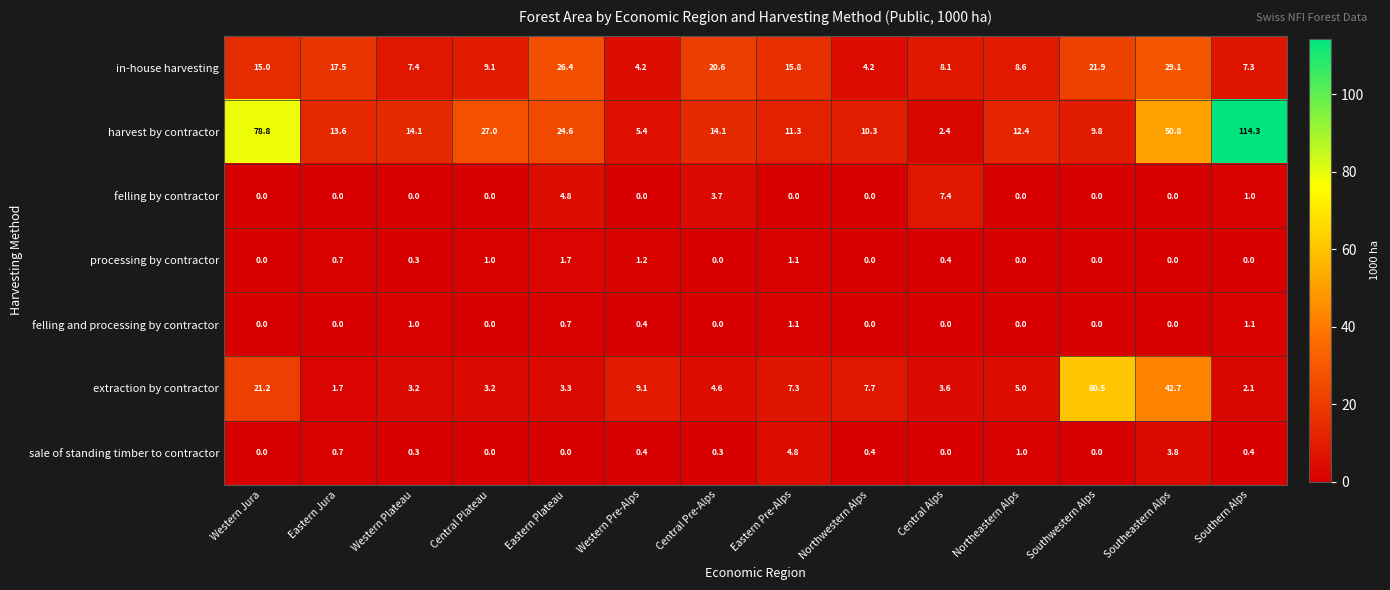

The harvest by contractor series shows 1.9 at Western Pre-Alps. True or false?

False